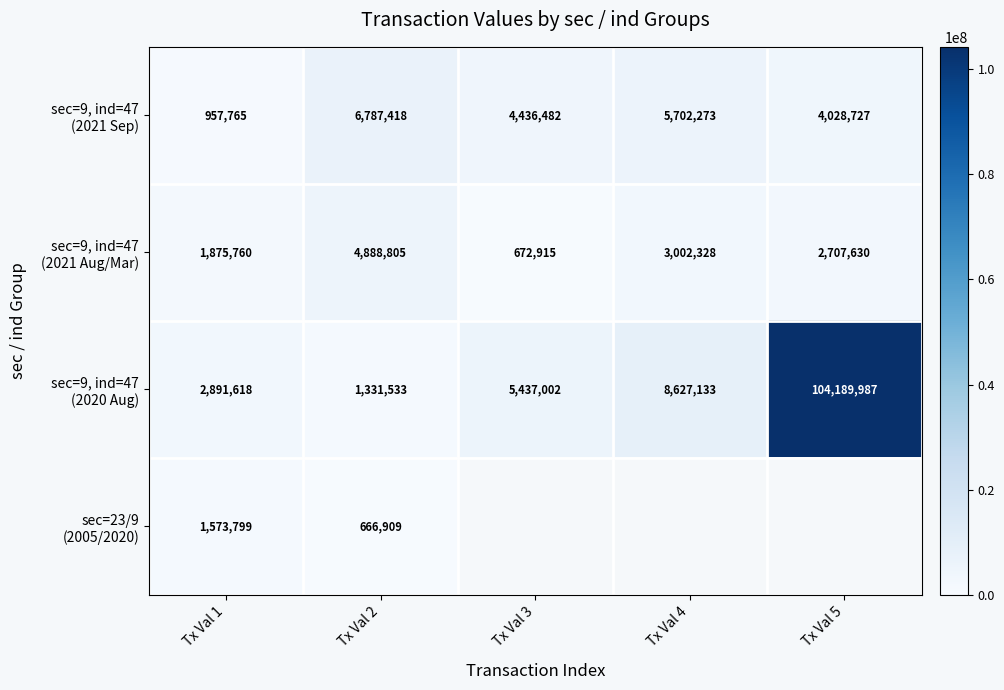

What is the total value across all series at Tx Val 1?

7298942